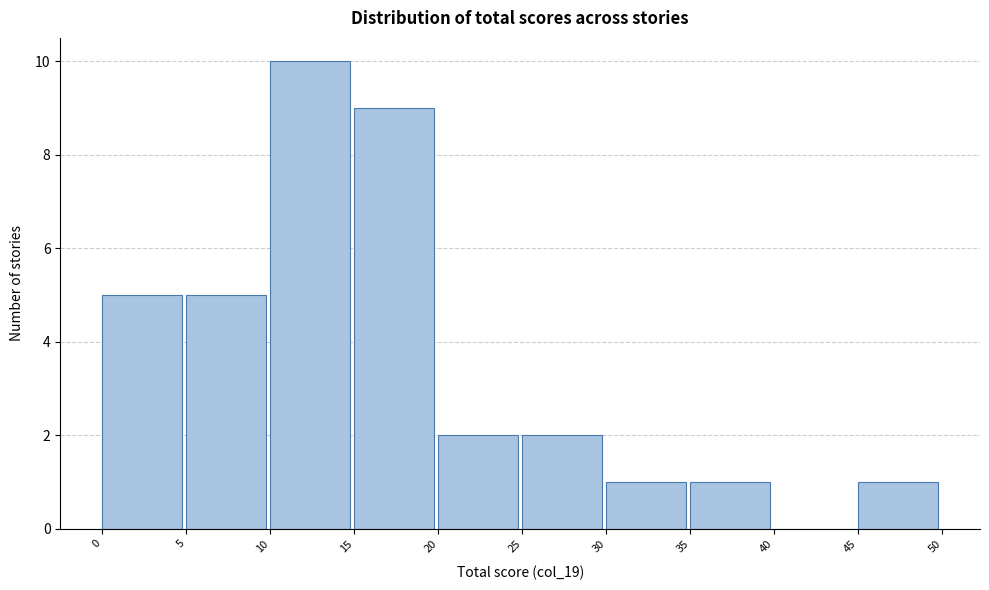

Over which range of the x-axis is the bar tallest?

10 to 15